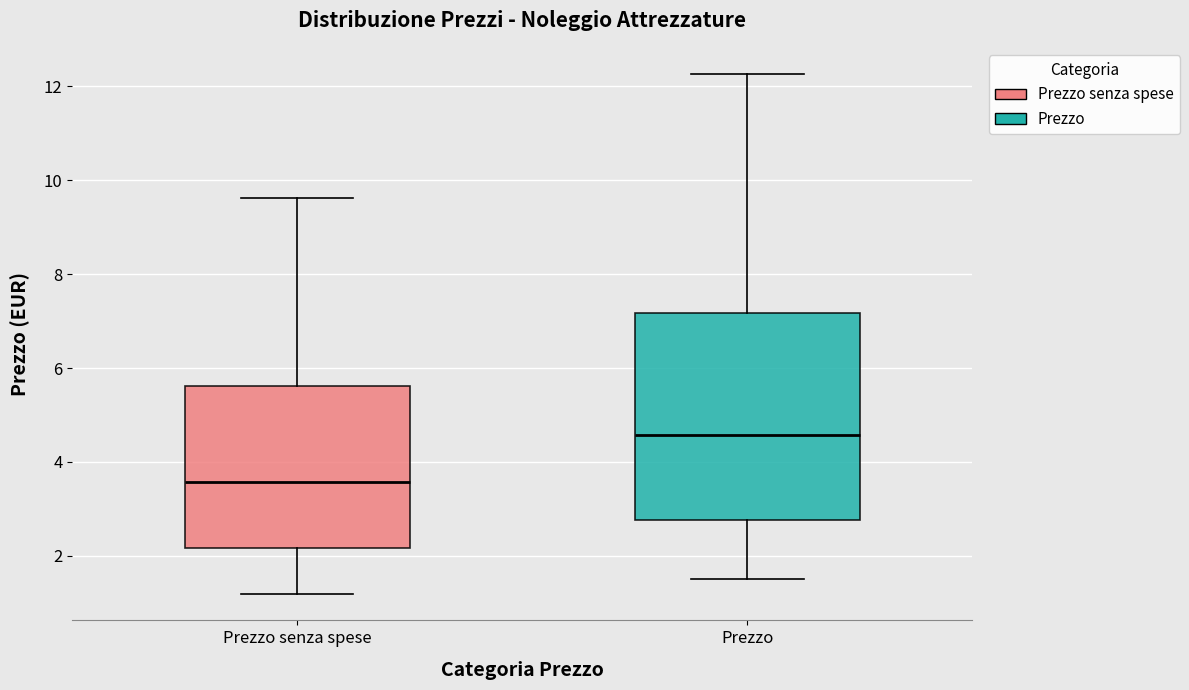

Comparing the boxes themselves (not the whiskers), which one is the tallest?

Prezzo